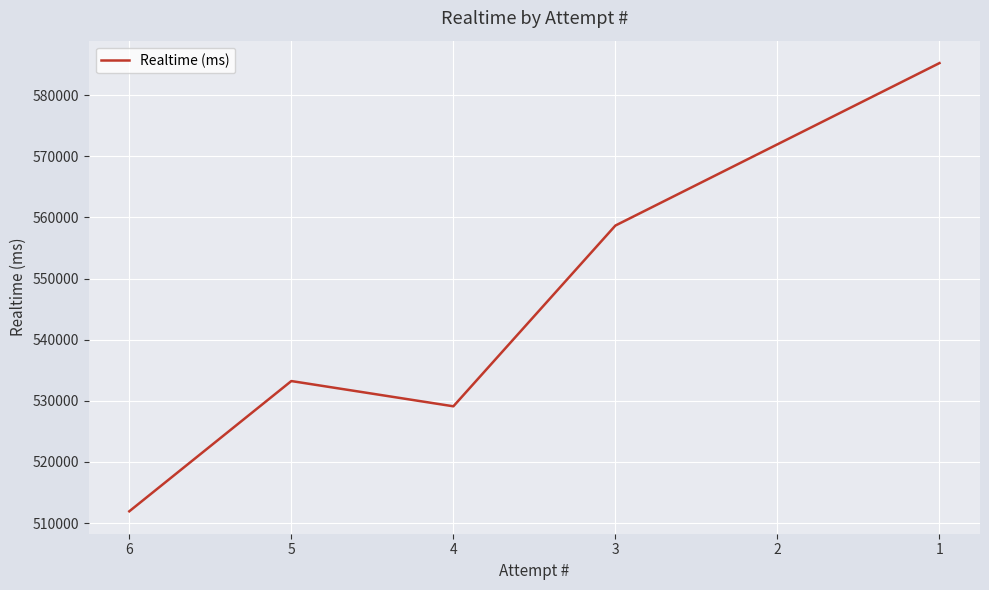

What is the difference between the maximum and minimum values?

73322